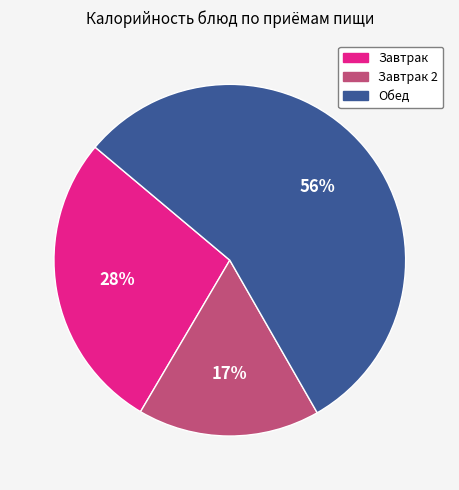

To the nearest percent, what is the difference between the largest and smallest slice percentages?

39%